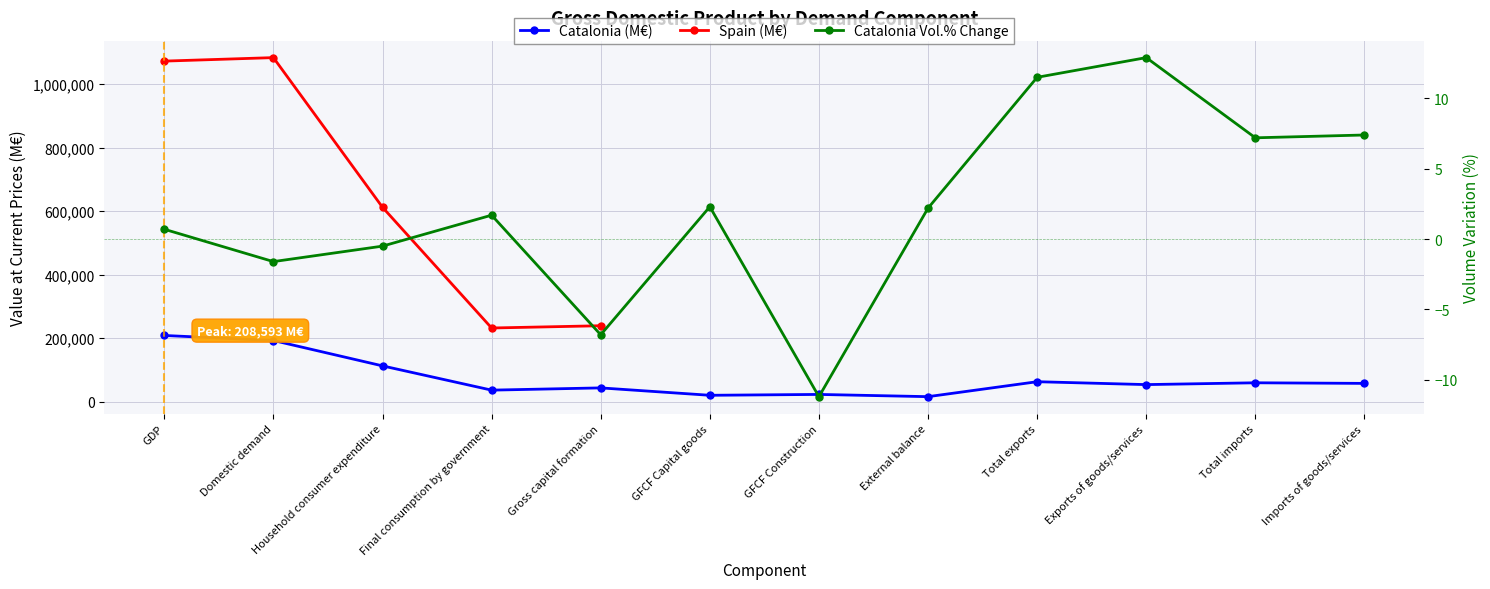

At which category is the sum across all series the highest?

GDP